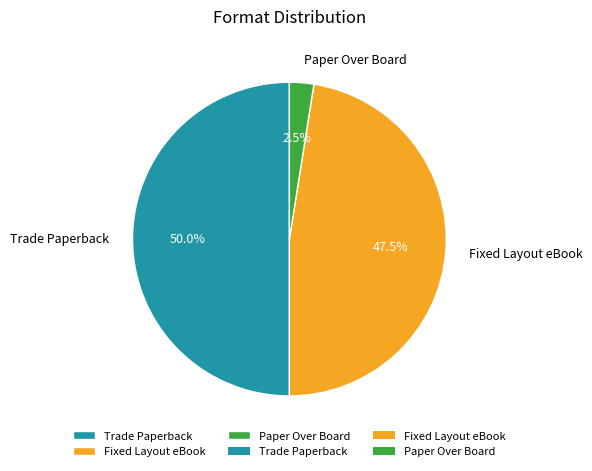

Between Paper Over Board and Fixed Layout eBook, which is larger?

Fixed Layout eBook